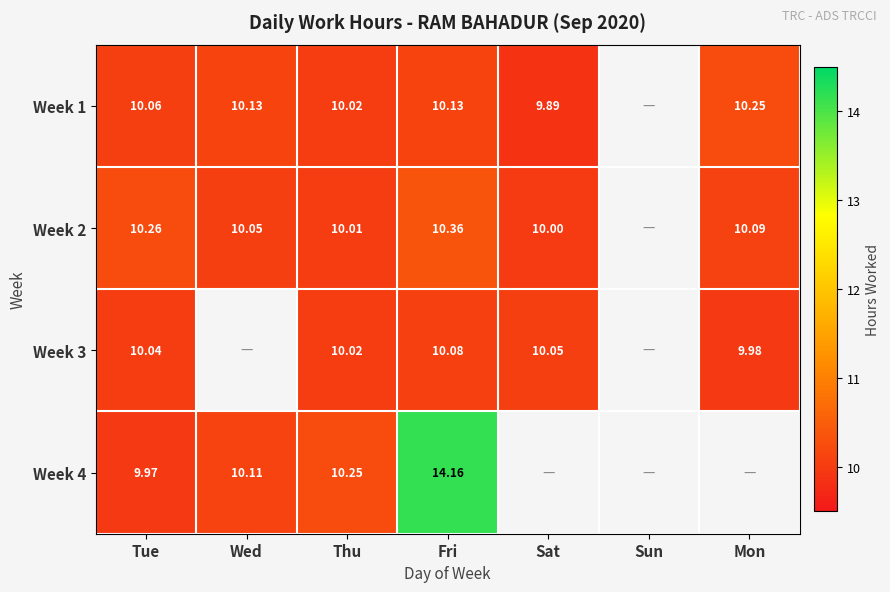

Where does the Week 2 series first go above 10?

Tue